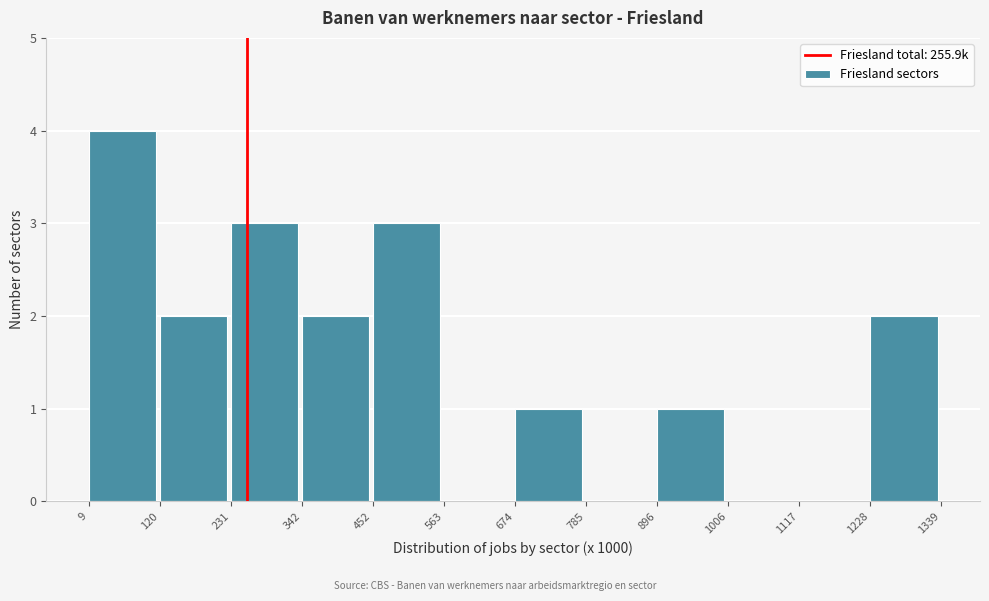

Reading left to right, transcribe this chart: for each bar, give the range it covers on the x-axis and its height. The values are not printed on the chart, so give them approximately, as read against the axis.

9 to 120: 4
120 to 231: 2
231 to 342: 3
342 to 452: 2
452 to 563: 3
563 to 674: 0
674 to 785: 1
785 to 896: 0
896 to 1006: 1
1006 to 1117: 0
1117 to 1228: 0
1228 to 1339: 2